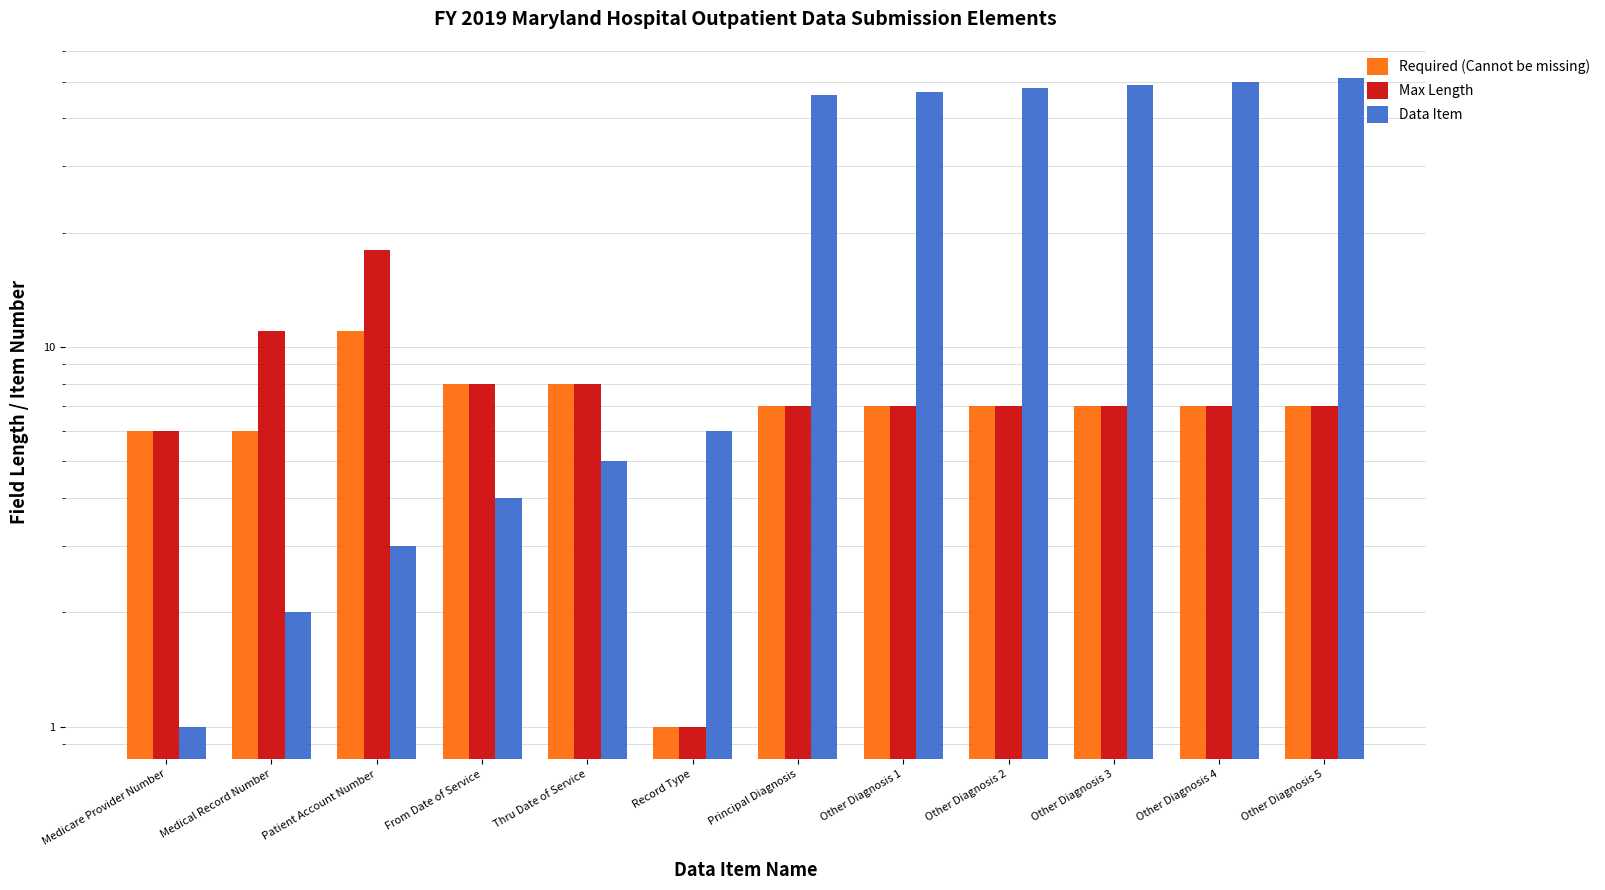

Reading left to right, what are all the values shown in this chart?

Required (Cannot be missing): Medicare Provider Number=6	Medical Record Number=6	Patient Account Number=11	From Date of Service=8	Thru Date of Service=8	Record Type=1	Principal Diagnosis=7	Other Diagnosis 1=7	Other Diagnosis 2=7	Other Diagnosis 3=7	Other Diagnosis 4=7	Other Diagnosis 5=7
Max Length: Medicare Provider Number=6	Medical Record Number=11	Patient Account Number=18	From Date of Service=8	Thru Date of Service=8	Record Type=1	Principal Diagnosis=7	Other Diagnosis 1=7	Other Diagnosis 2=7	Other Diagnosis 3=7	Other Diagnosis 4=7	Other Diagnosis 5=7
Data Item: Medicare Provider Number=1	Medical Record Number=2	Patient Account Number=3	From Date of Service=4	Thru Date of Service=5	Record Type=6	Principal Diagnosis=46	Other Diagnosis 1=47	Other Diagnosis 2=48	Other Diagnosis 3=49	Other Diagnosis 4=50	Other Diagnosis 5=51